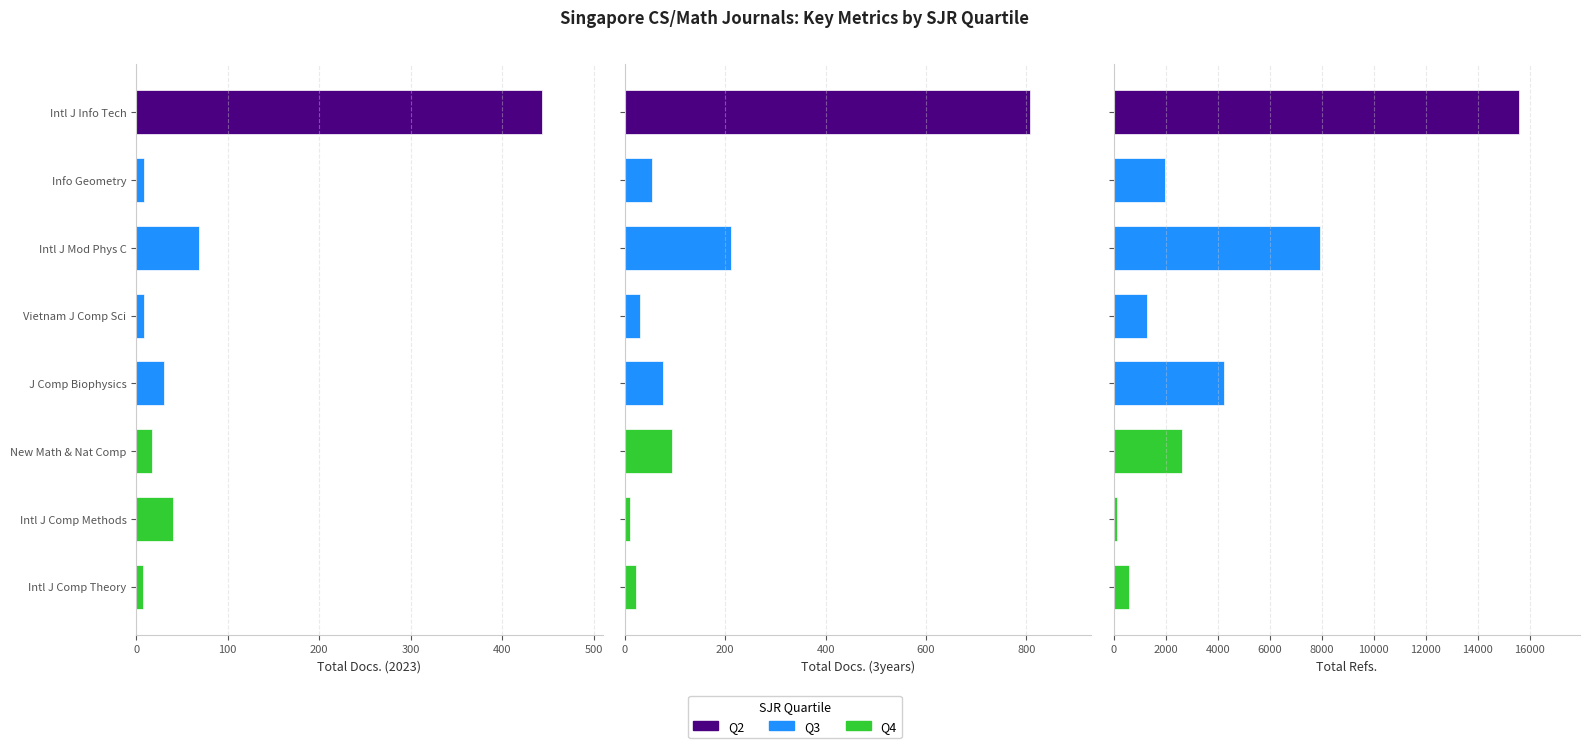

True or false: Total Refs. has a value of 398 at Info Geometry.

False